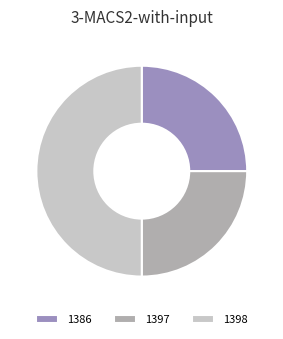

How many slices are in this pie chart?

3